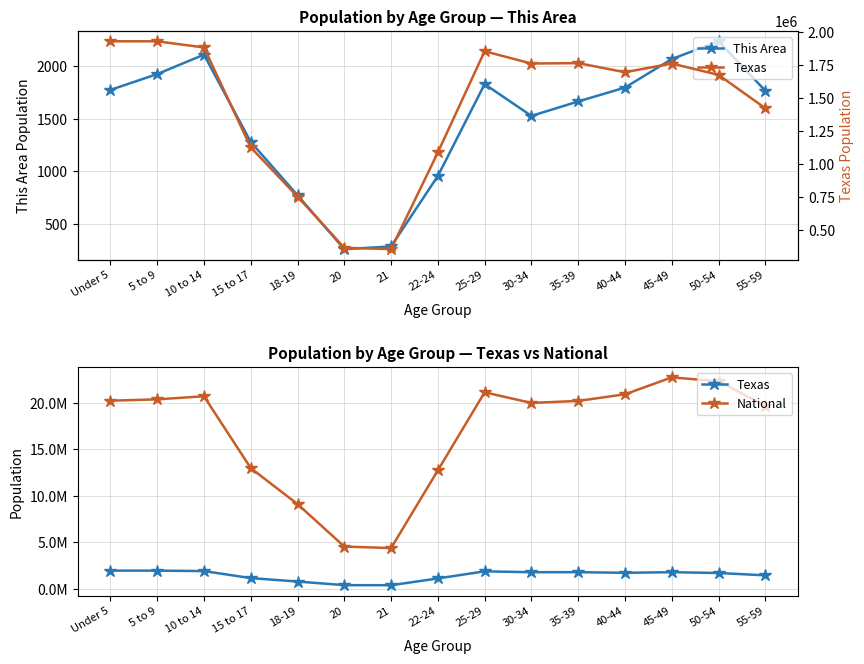

True or false: National and This Area intersect in this chart.

False